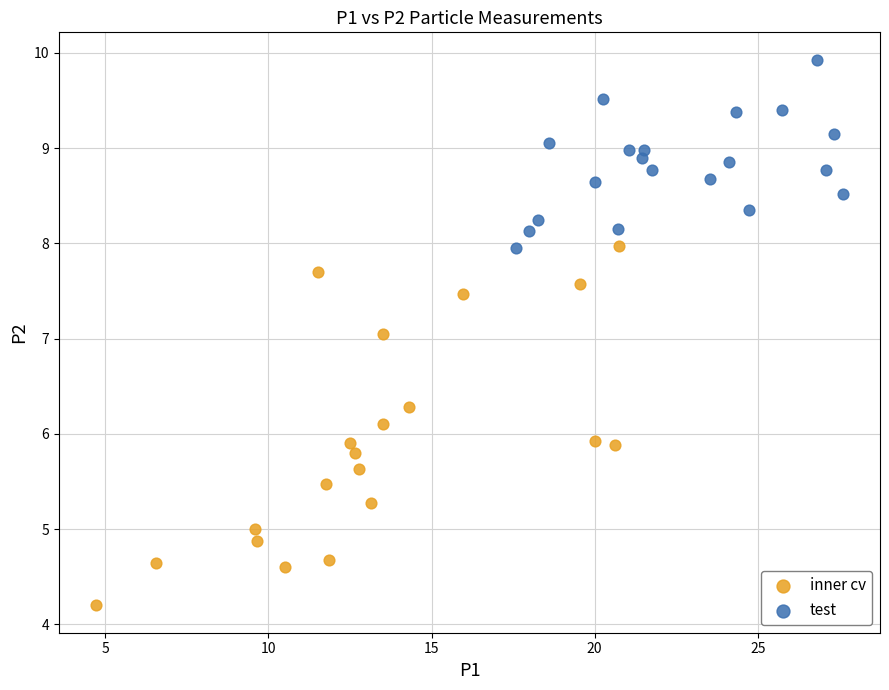

Which series reaches the maximum Y coordinate?

test